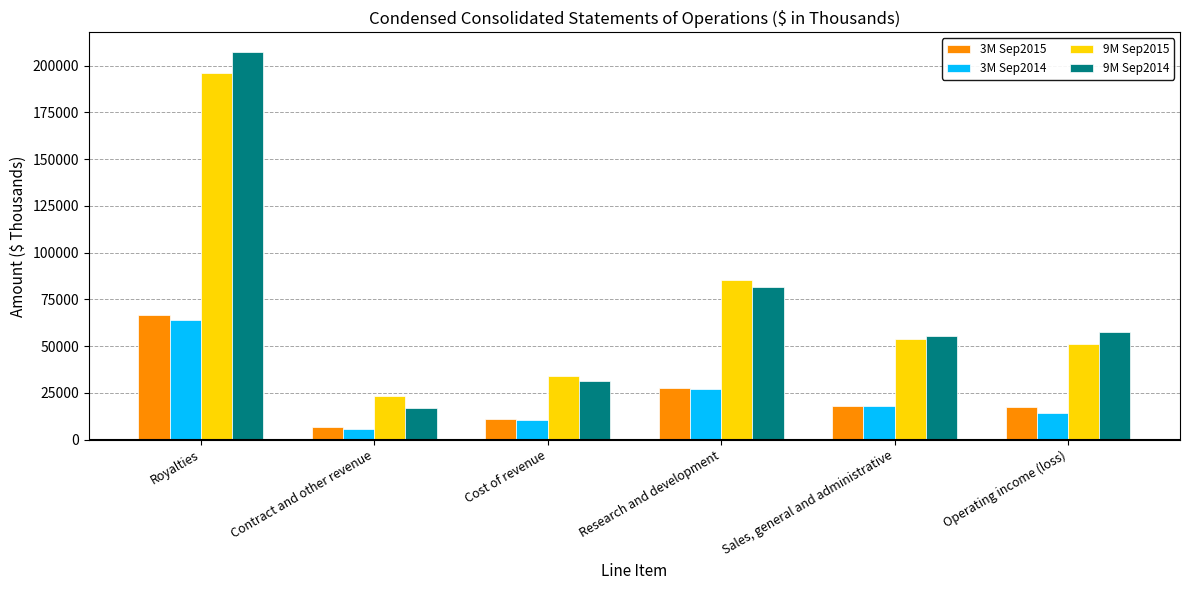

What is the average value of the 9M Sep2015 series?

73967